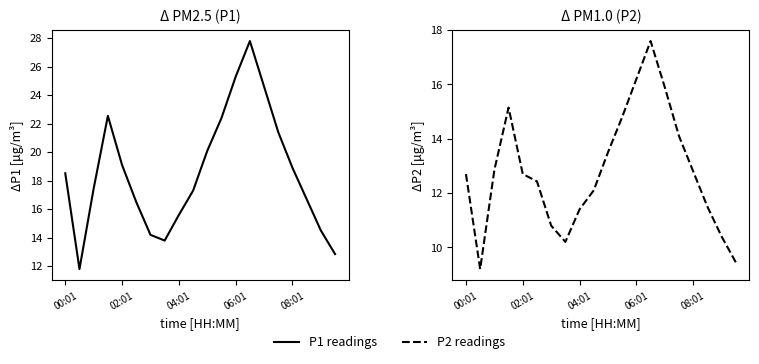

At 9, list the series in order from smallest to largest.

P2 readings, P1 readings